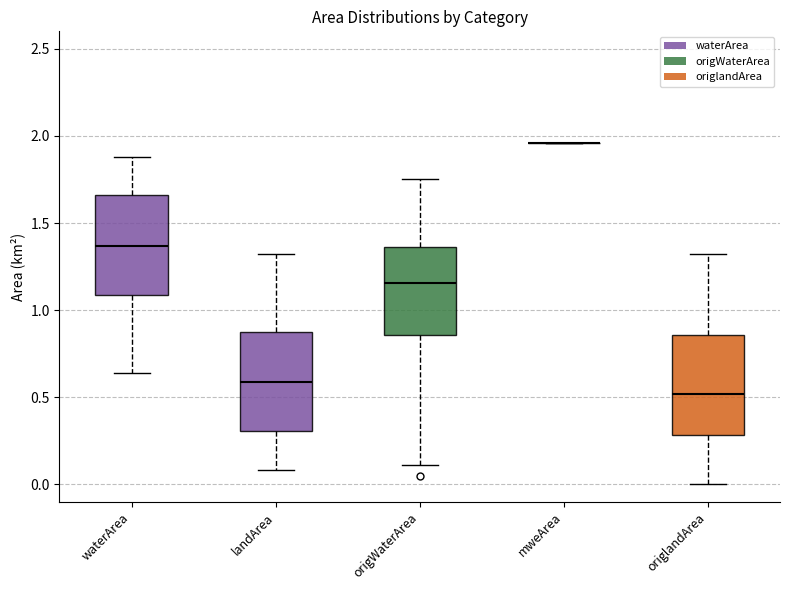

Reading left to right, transcribe this box plot: for each box, give where its median line is, the range the box spans, and where its two whiskers end, as read against the y-axis. The values are not printed on the chart, so give them approximately, as read against the axis.

waterArea: median 1.35, box 1.10 to 1.65, whiskers 0.65 to 1.90
landArea: median 0.60, box 0.30 to 0.85, whiskers 0.10 to 1.30
origWaterArea: median 1.15, box 0.85 to 1.35, whiskers 0.10 to 1.75
mweArea: box collapsed to a line at 1.95, whiskers 1.95 to 1.95
origlandArea: median 0.50, box 0.30 to 0.85, whiskers 0.00 to 1.30